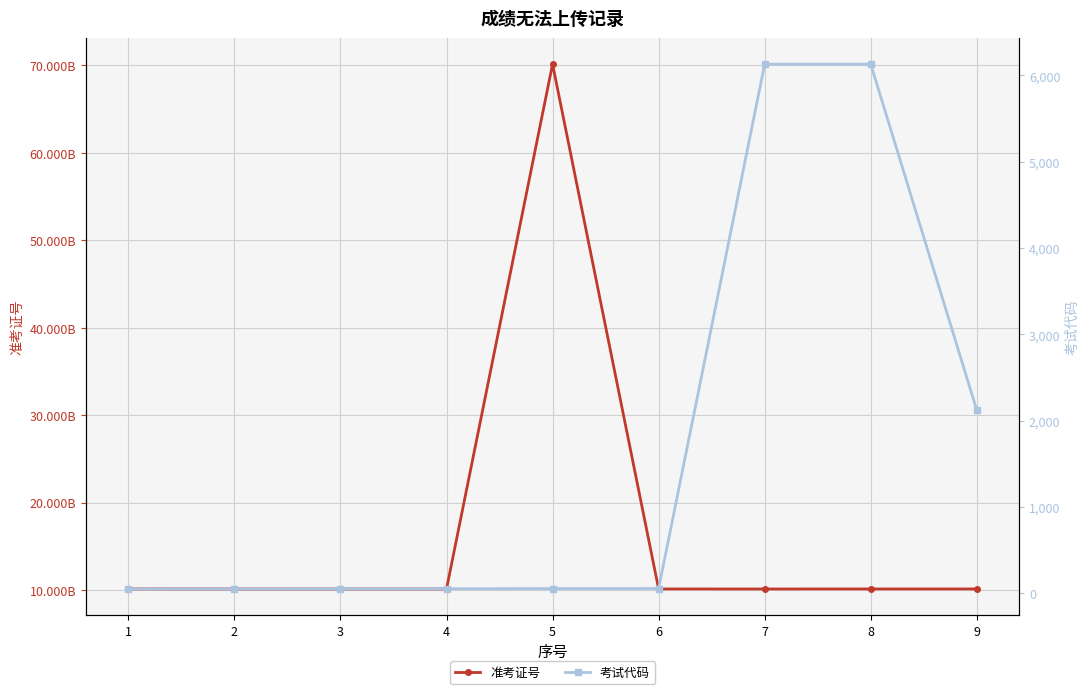

What is the sum of all 考试代码 values?

14708